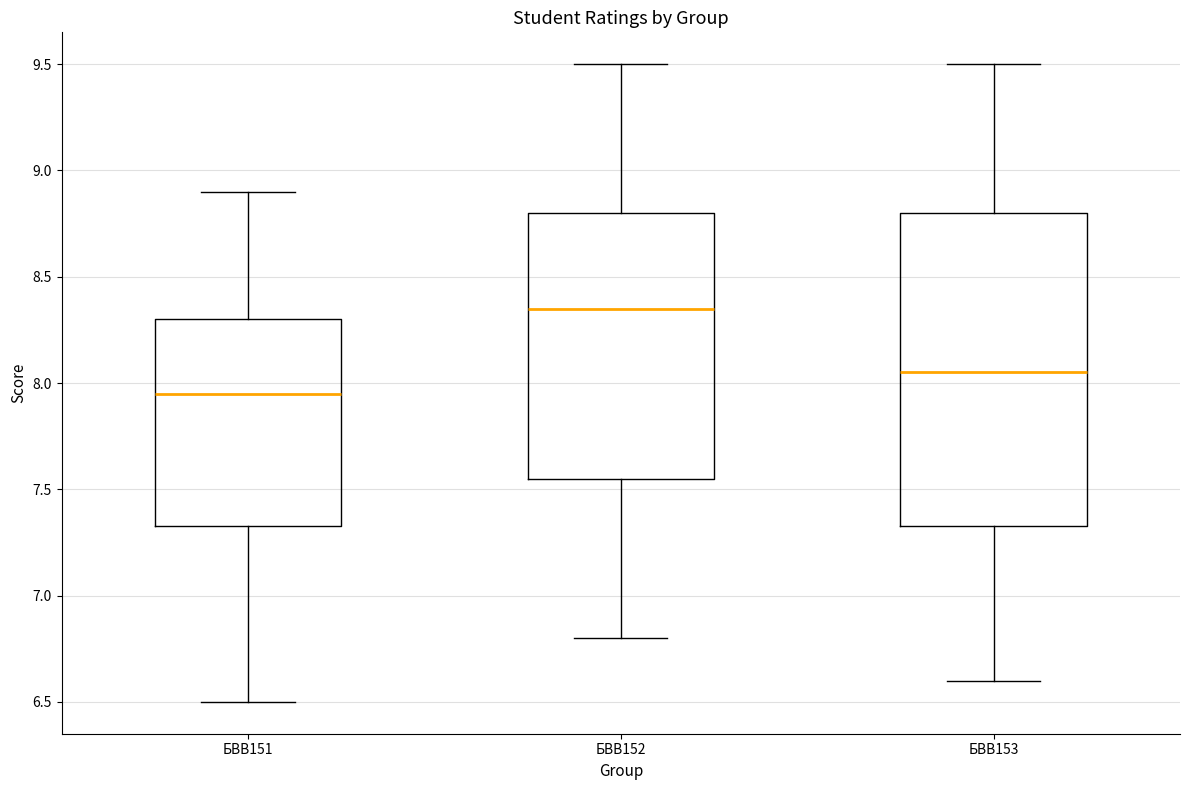

Reading left to right, read every box against the y-axis: the position of its median line, the range the box covers, and the ends of its whiskers. The values are not printed on the chart, so give them approximately, as read against the axis.

БВВ151: median 7.95, box 7.35 to 8.30, whiskers 6.50 to 8.90
БВВ152: median 8.35, box 7.55 to 8.80, whiskers 6.80 to 9.50
БВВ153: median 8.05, box 7.35 to 8.80, whiskers 6.60 to 9.50